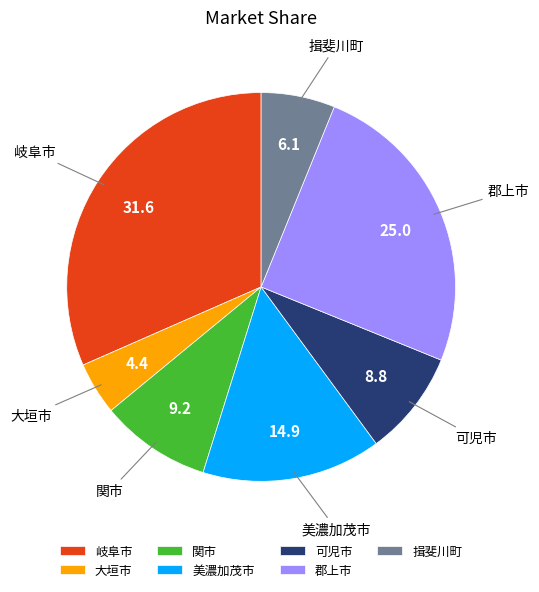

How many segments does this pie chart have?

7